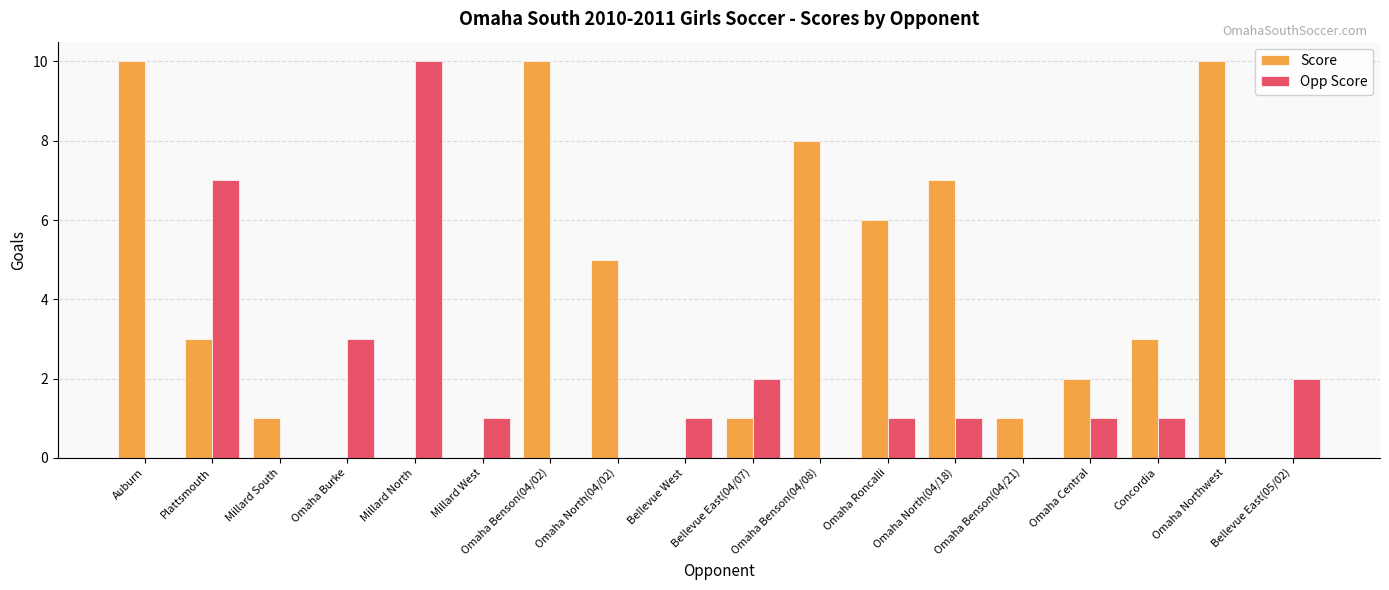

What is the total value across all series at Concordia?

4